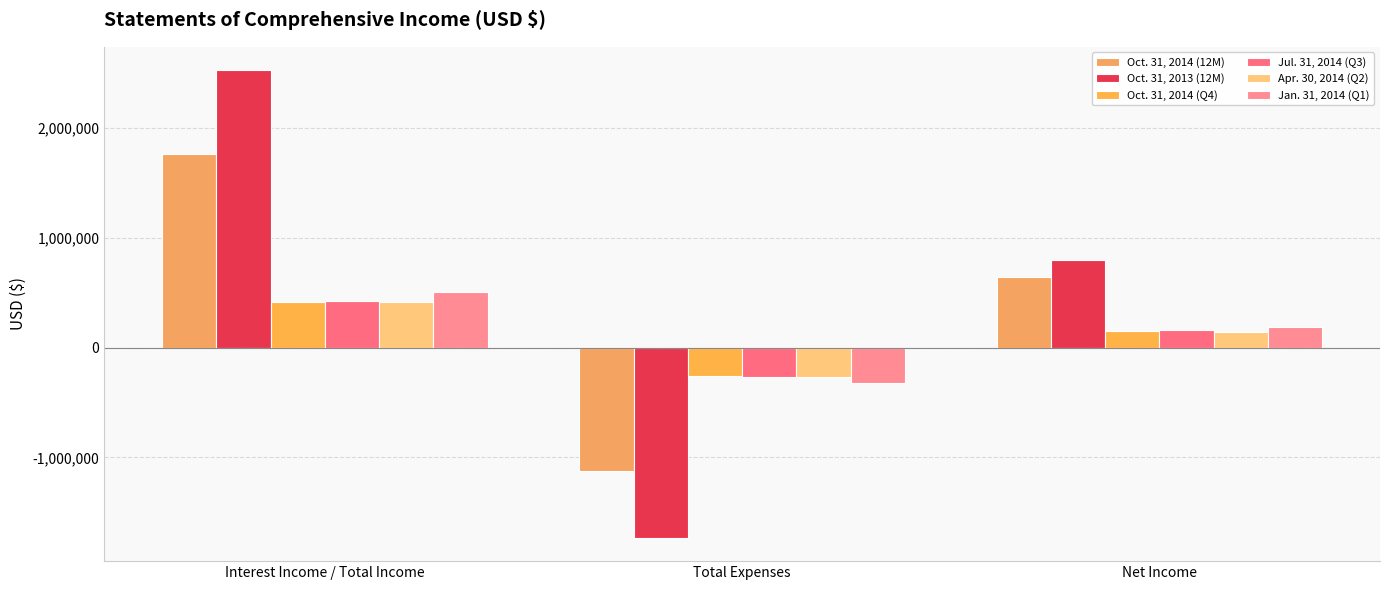

At which label is Oct. 31, 2014 (Q4) closest to 76344?

Net Income